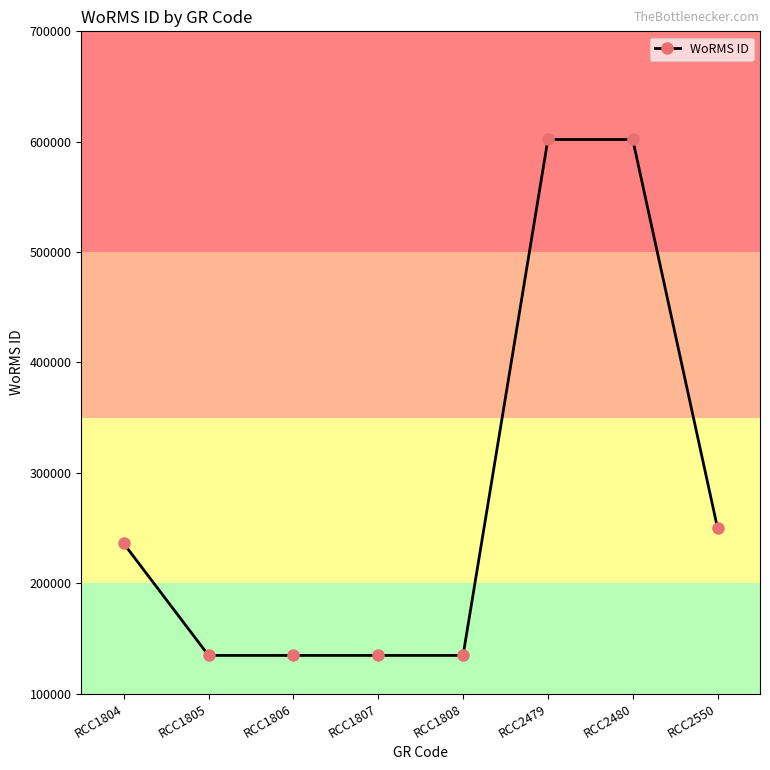

Is it true that the value at RCC2479 is 601993?

True